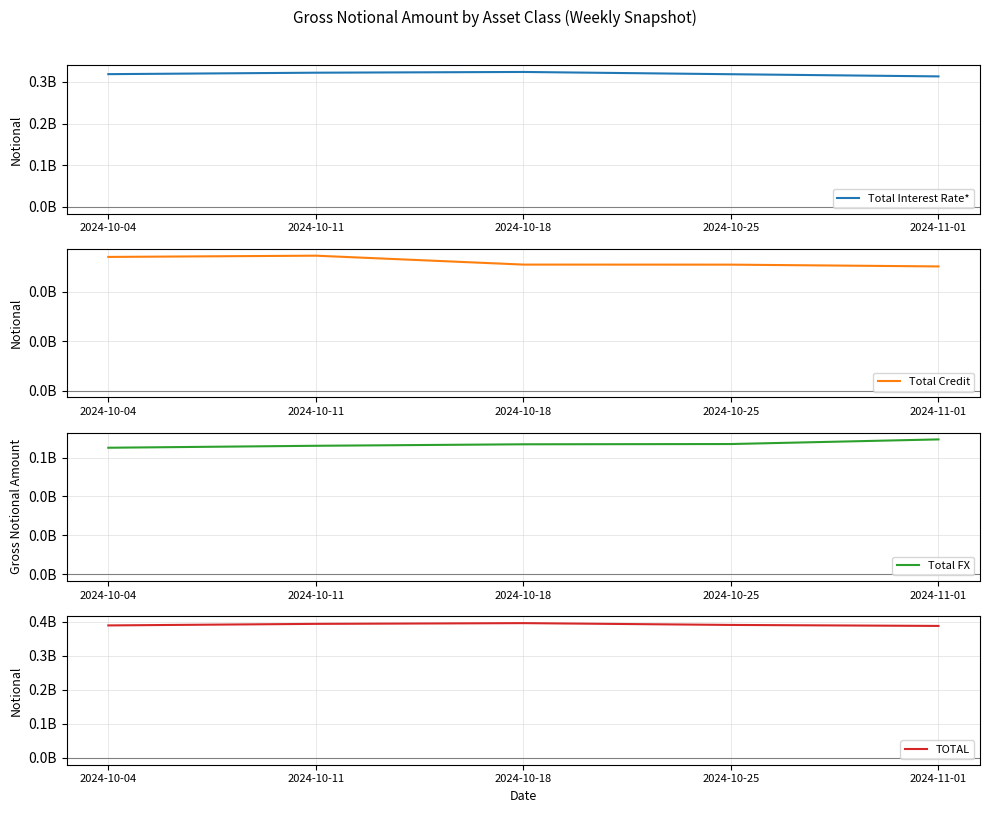

List the series in order of their overall mean, lowest first.

Total Credit, Total FX, Total Interest Rate*, TOTAL